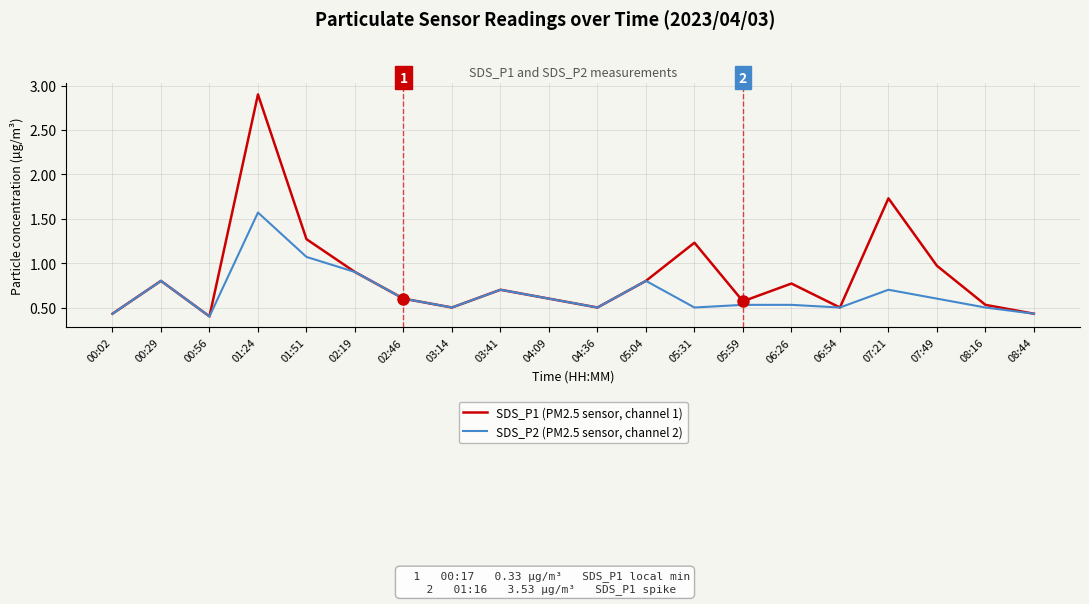

What are all the series names shown in the legend?

SDS_P1 (PM2.5 sensor, channel 1), SDS_P2 (PM2.5 sensor, channel 2)